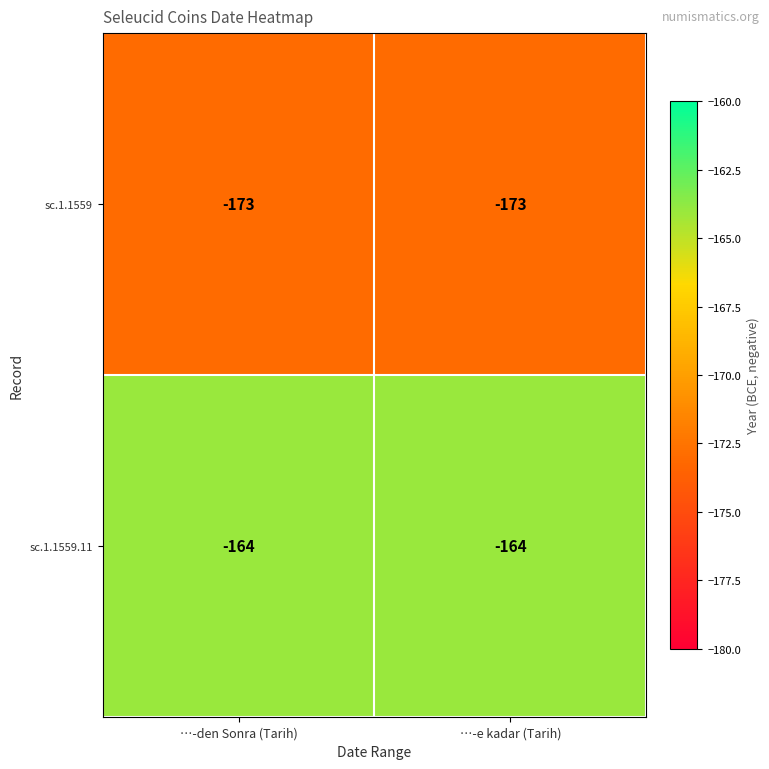

List the series in order of their overall mean, lowest first.

sc.1.1559, sc.1.1559.11